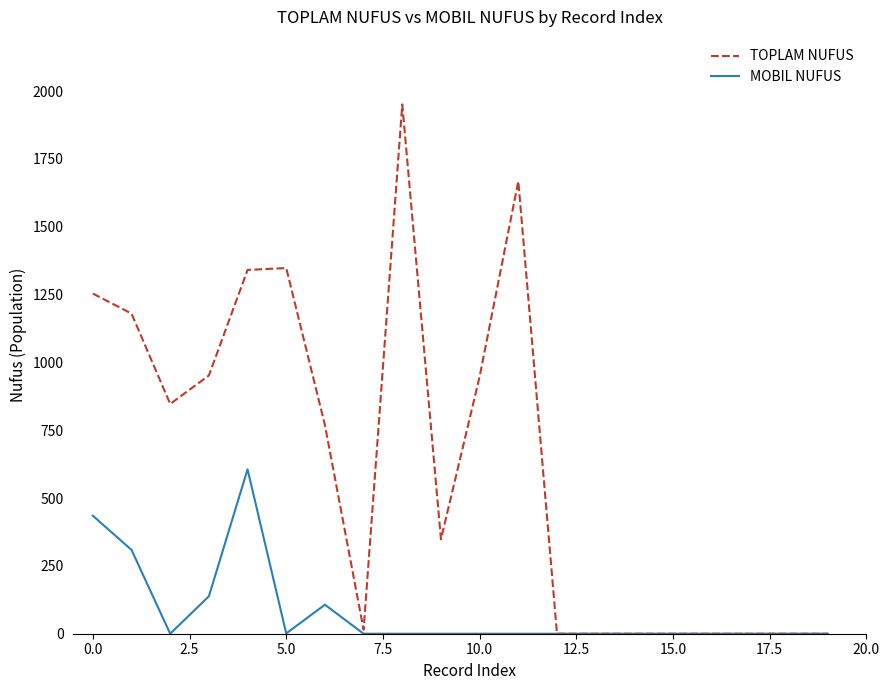

Which series has the largest range (max minus min)?

TOPLAM NUFUS